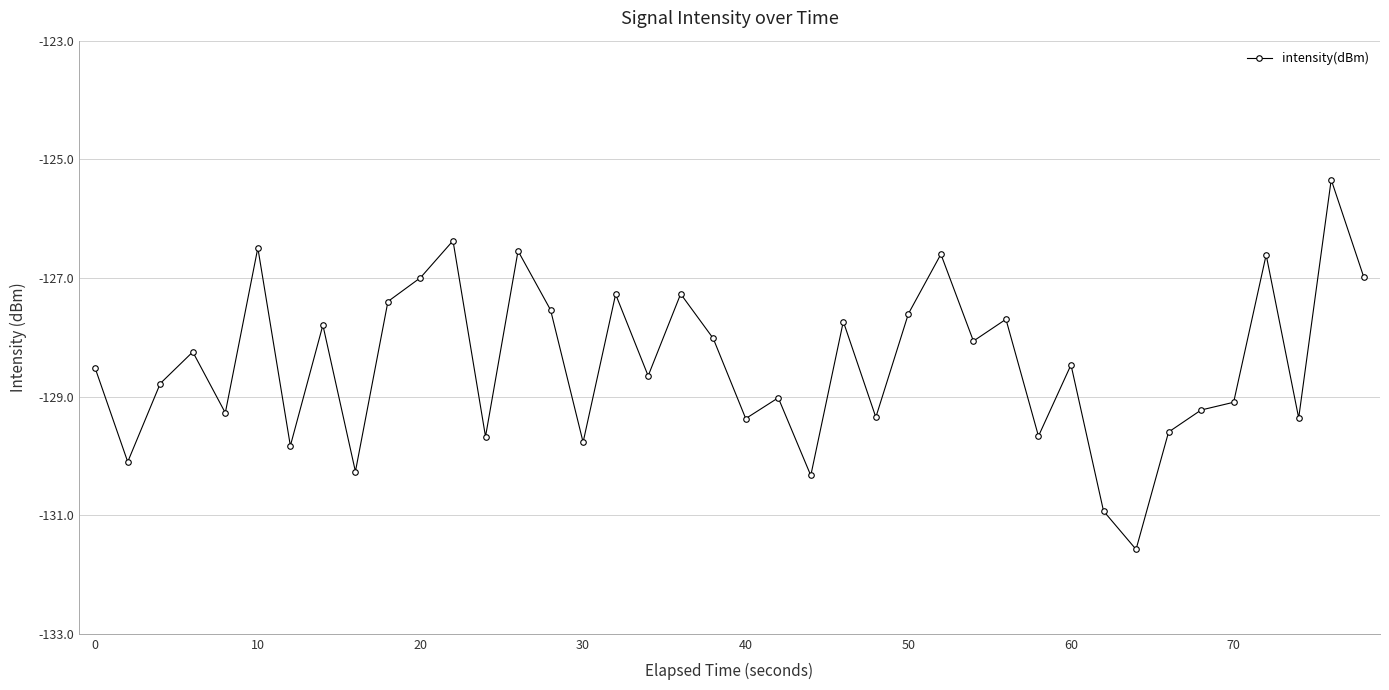

True or false: the data has more than 0 interior local peaks.

True